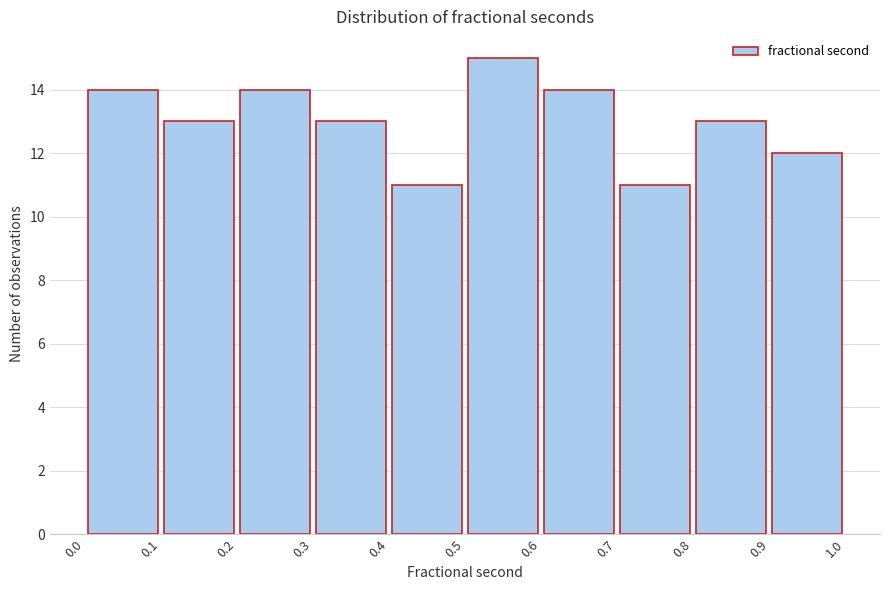

Reading left to right, transcribe this chart: for each bar, give the range it covers on the x-axis and its height. The values are not printed on the chart, so give them approximately, as read against the axis.

0.0 to 0.1: 14
0.1 to 0.2: 13
0.2 to 0.3: 14
0.3 to 0.4: 13
0.4 to 0.5: 11
0.5 to 0.6: 15
0.6 to 0.7: 14
0.7 to 0.8: 11
0.8 to 0.9: 13
0.9 to 1.0: 12